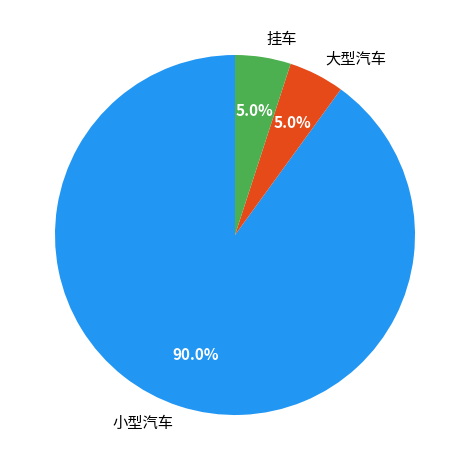

Which category has the biggest portion of the pie?

小型汽车